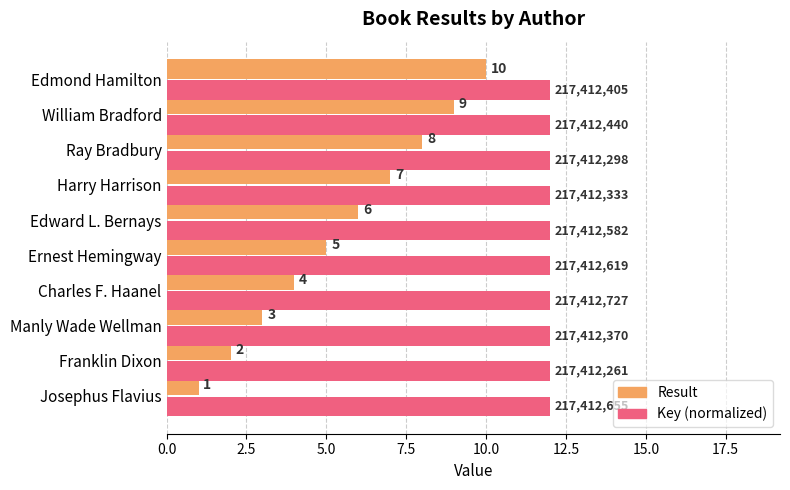

The Key (normalized) series shows 12.0 at Ernest Hemingway. True or false?

True